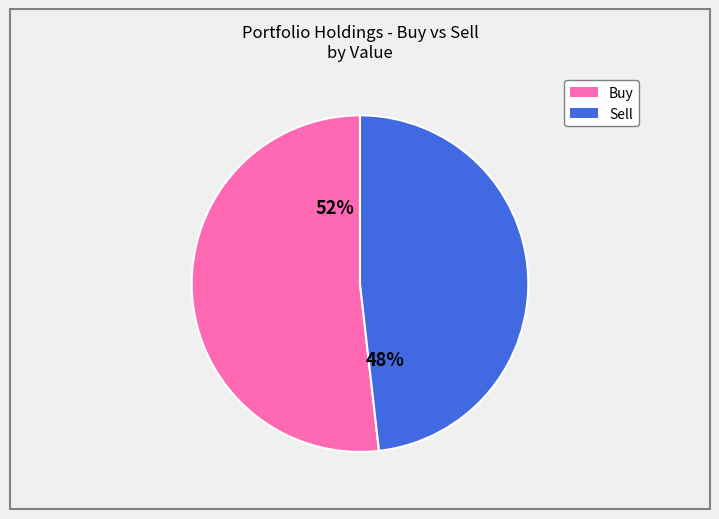

Is there a majority slice in this chart?

Yes